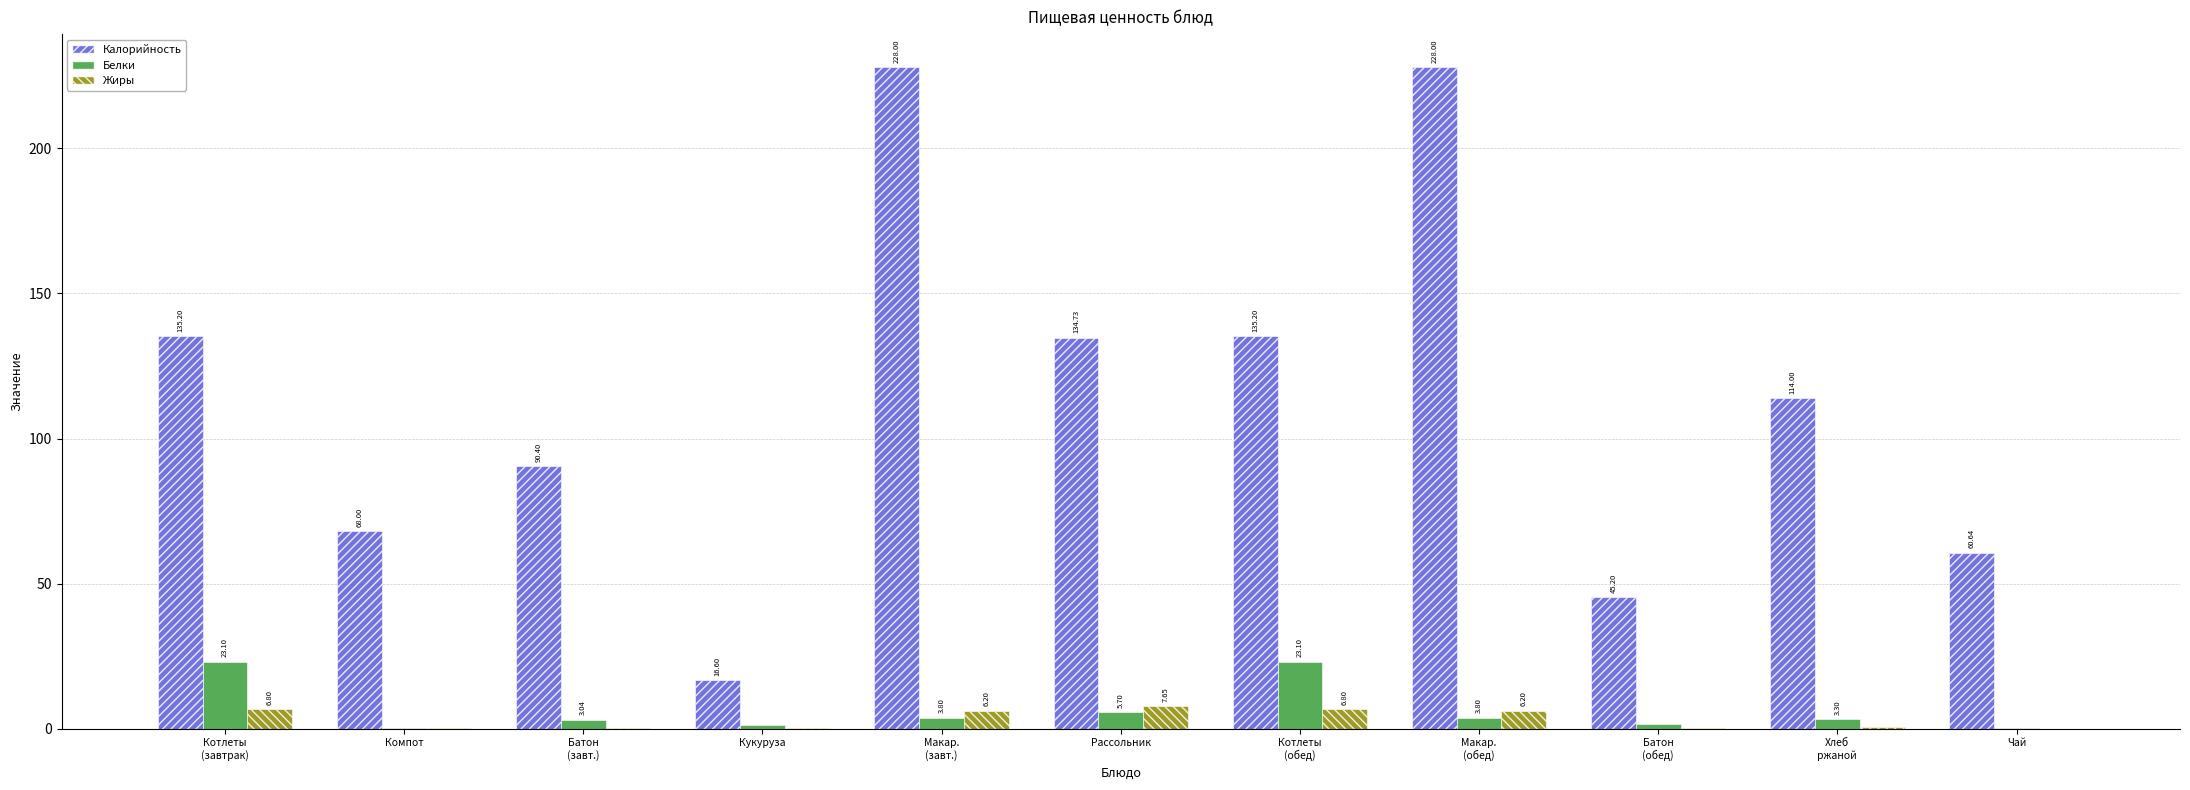

How many positive values does the Жиры series have?

10